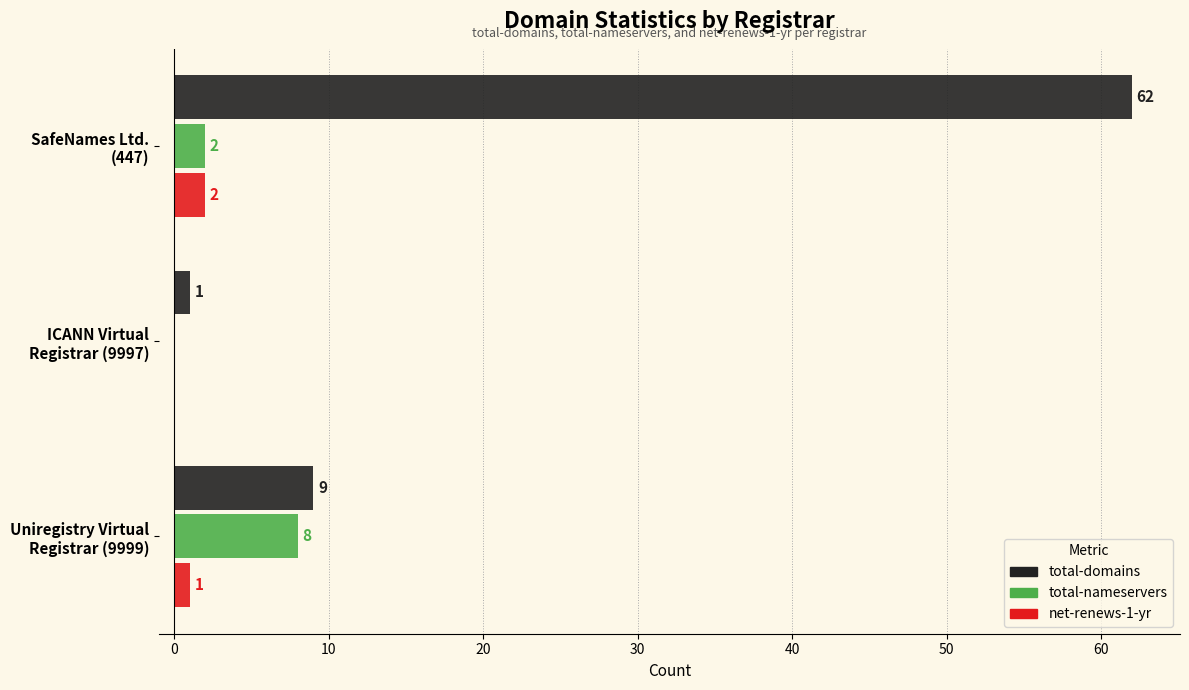

What is the sum of all net-renews-1-yr values?

3